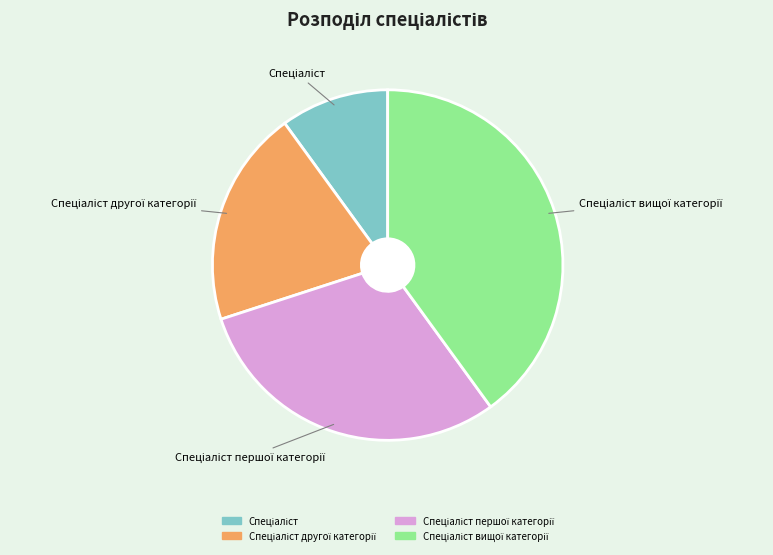

Is there a majority slice in this chart?

No